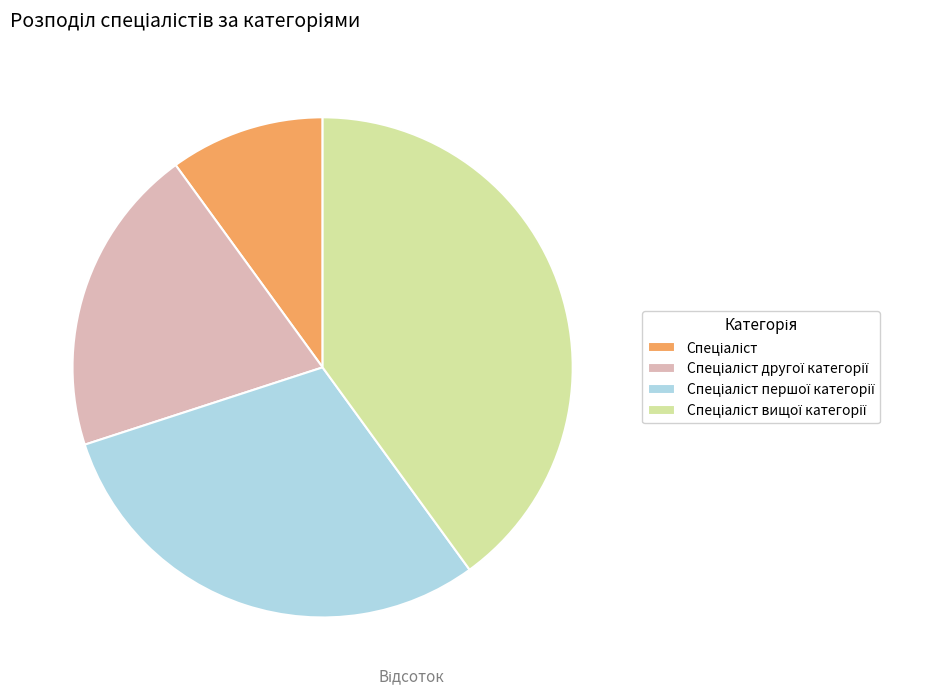

Does any single category account for the majority?

No